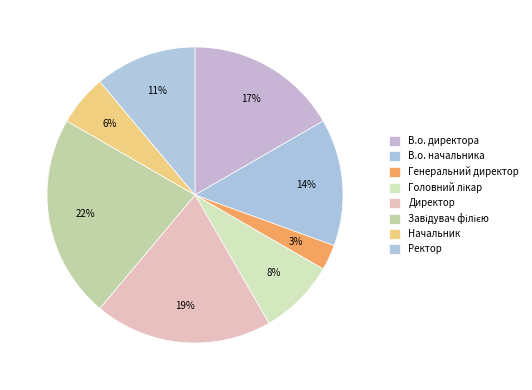

To the nearest percent, what is the average slice percentage?

12%